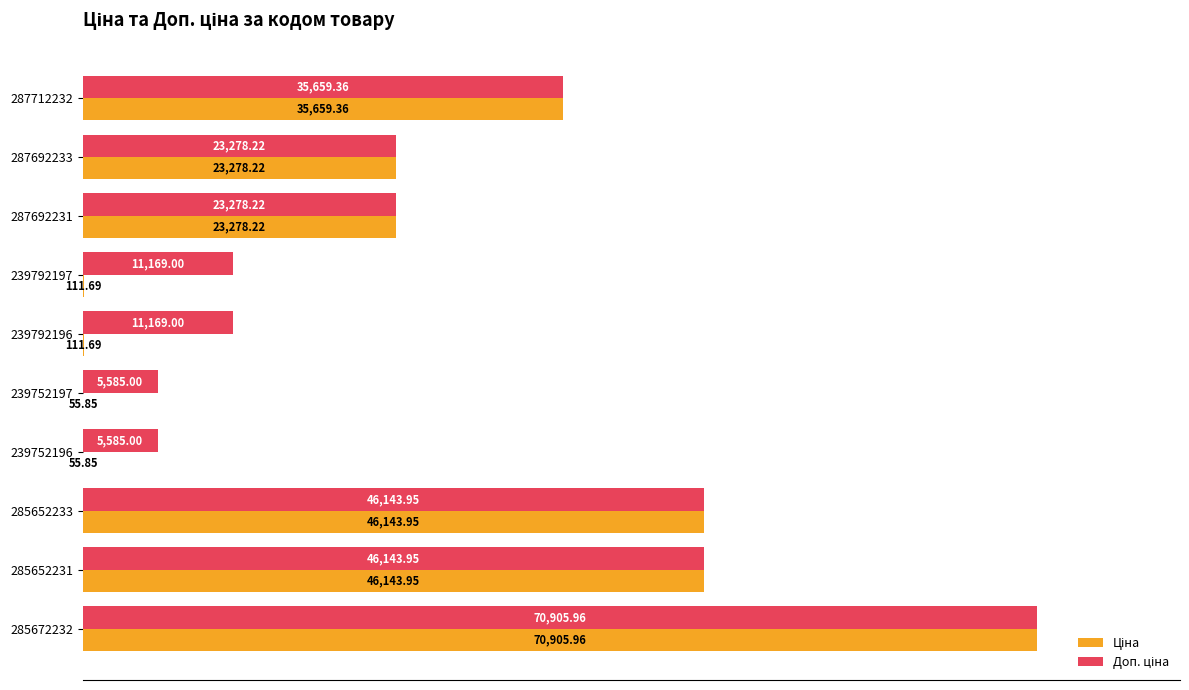

At which category is the sum across all series the highest?

285672232